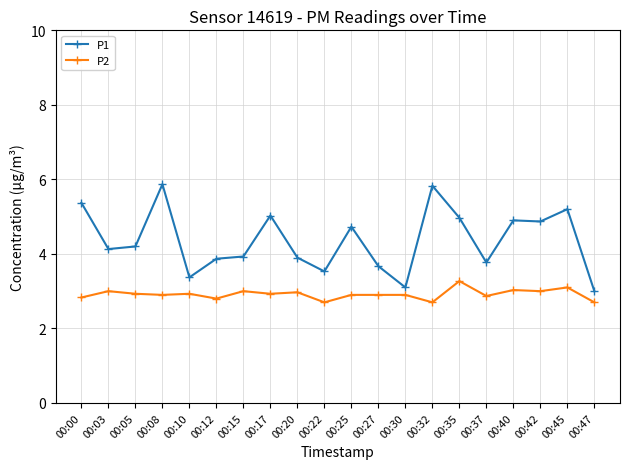

True or false: P1 has a value of 1.2 at 00:05.

False